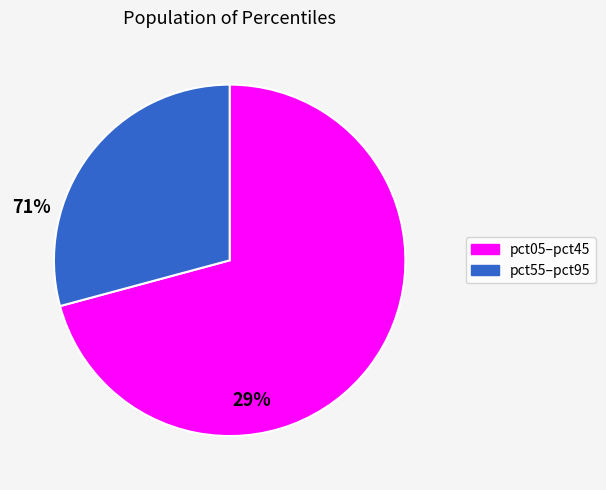

Is it true that pct05–pct45 is 71% of the pie?

True